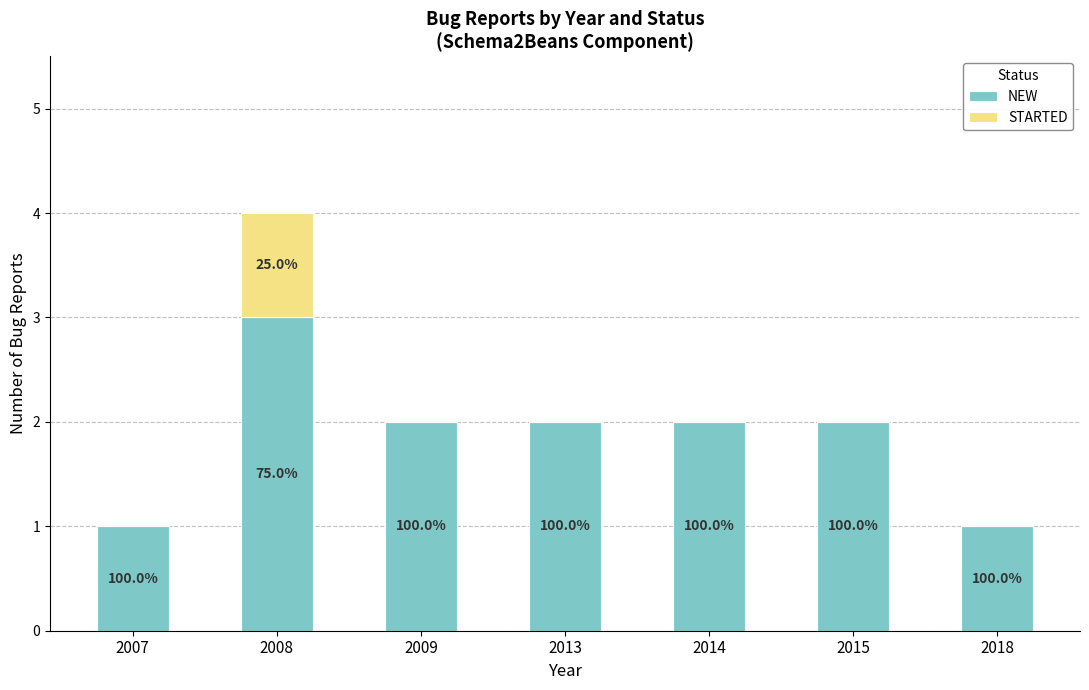

Does the chart contain stacked bars?

Yes